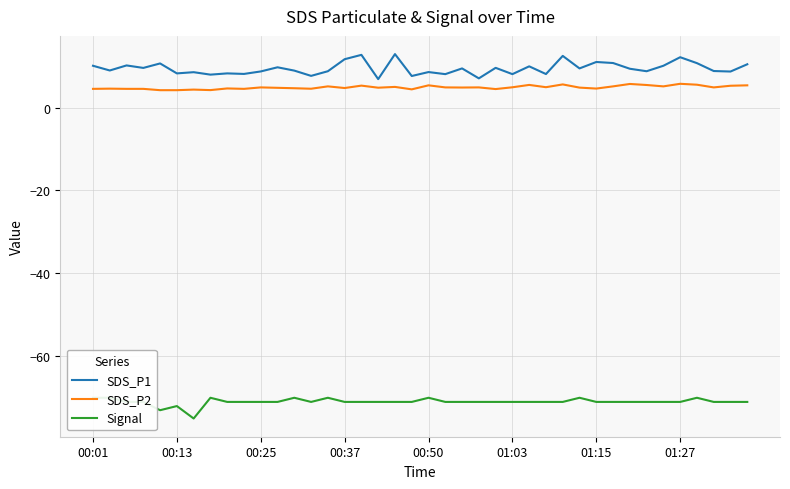

Is it true that SDS_P2 equals 8.0 at 13?

False